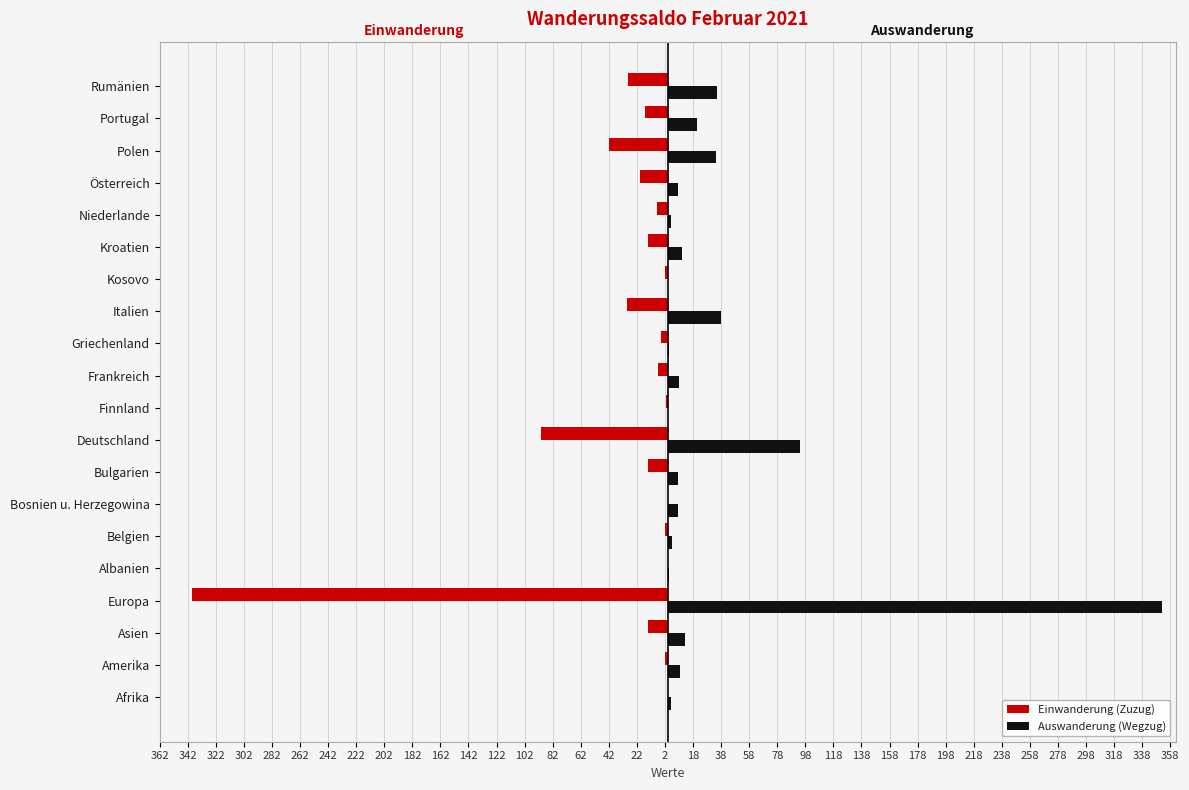

Reading right to left, list all the values displayed in this chart.

Einwanderung (Zuzug): -28	-16	-42	-20	-8	-14	-2	-29	-5	-7	-1	-90	-14	0	-2	0	-339	-14	-2	0
Auswanderung (Wegzug): 35	21	34	7	2	10	0	38	1	8	0	94	7	7	3	1	352	12	9	2